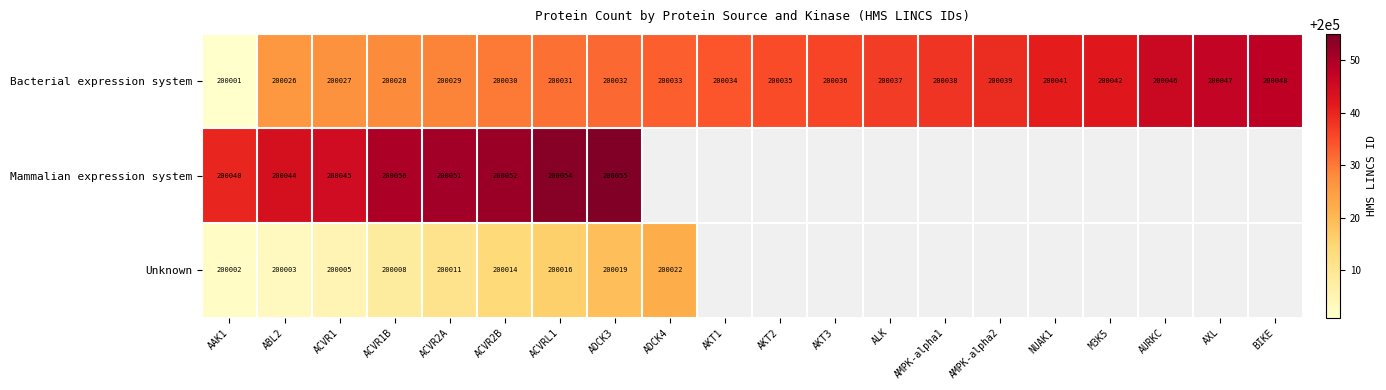

At which category is the sum across all series the highest?

ADCK3